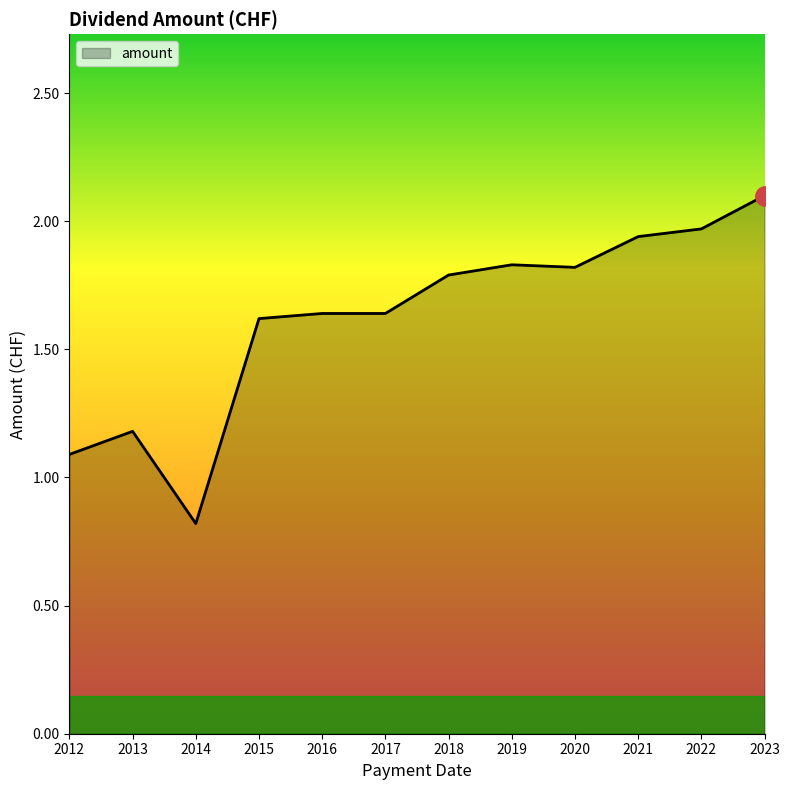

What is the smallest value displayed?

0.8